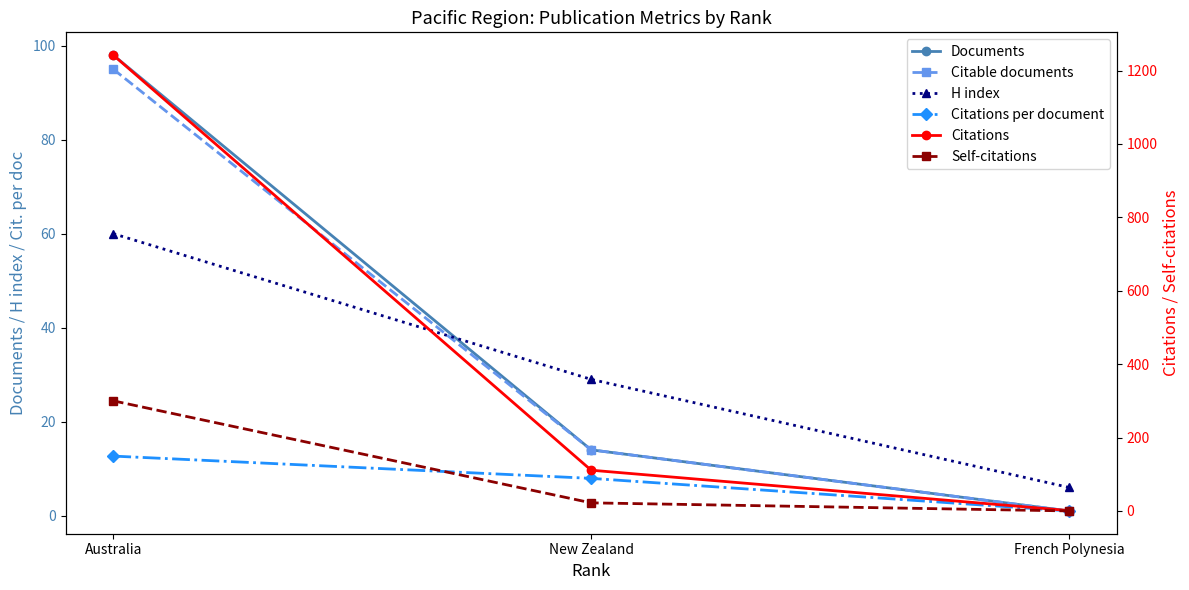

Is the value of H index at Australia greater than the value of Self-citations at Australia?

No